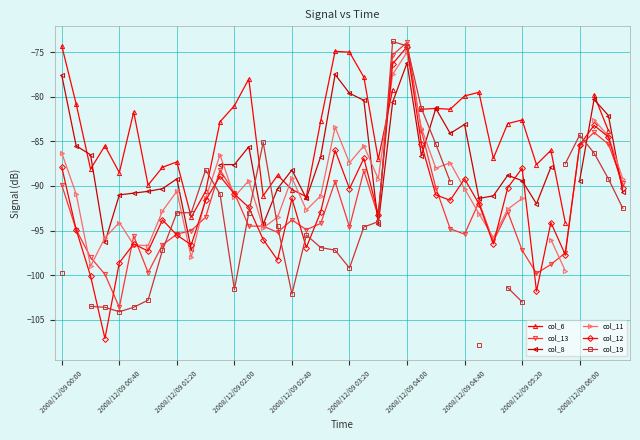

How many values in the col_11 series are below -90?

22